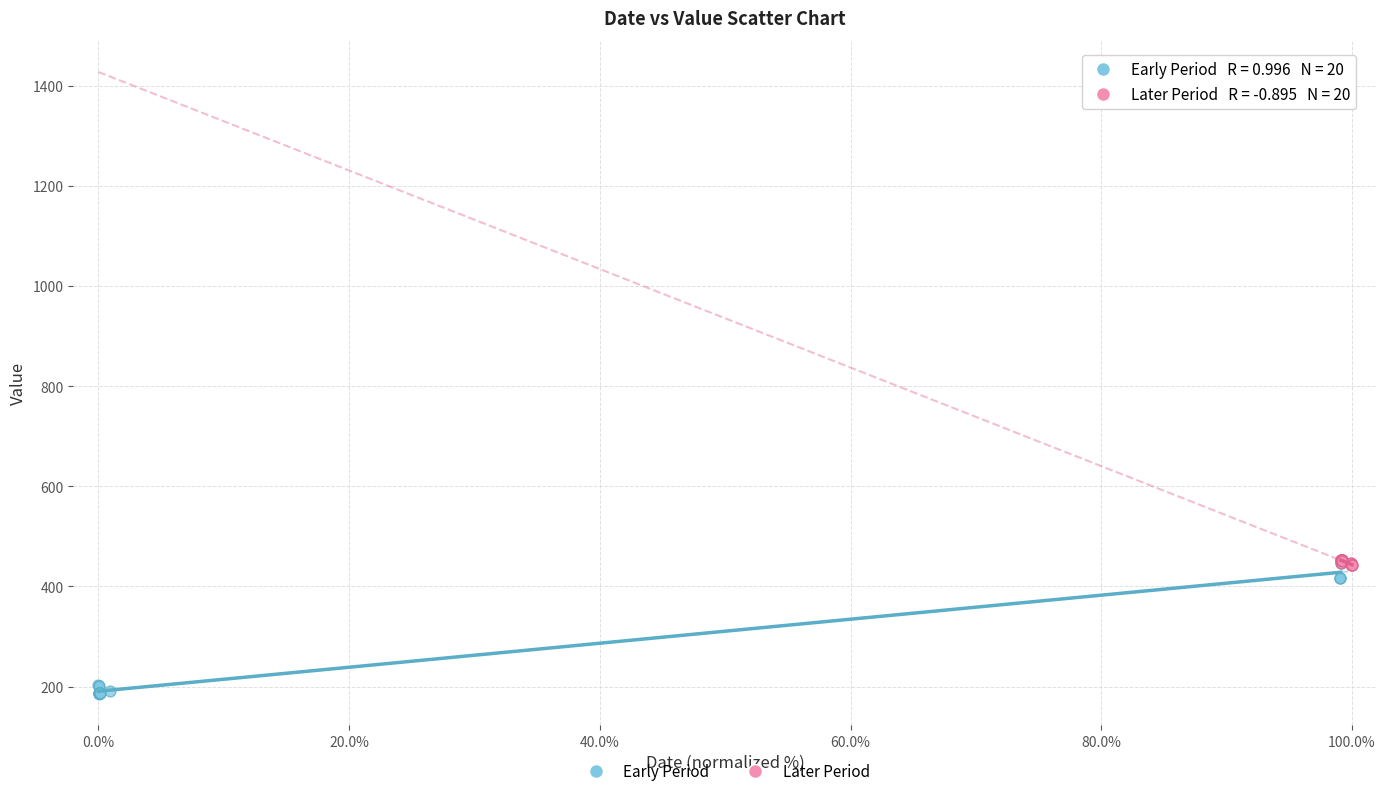

Which series reaches the minimum Y coordinate?

Early Period